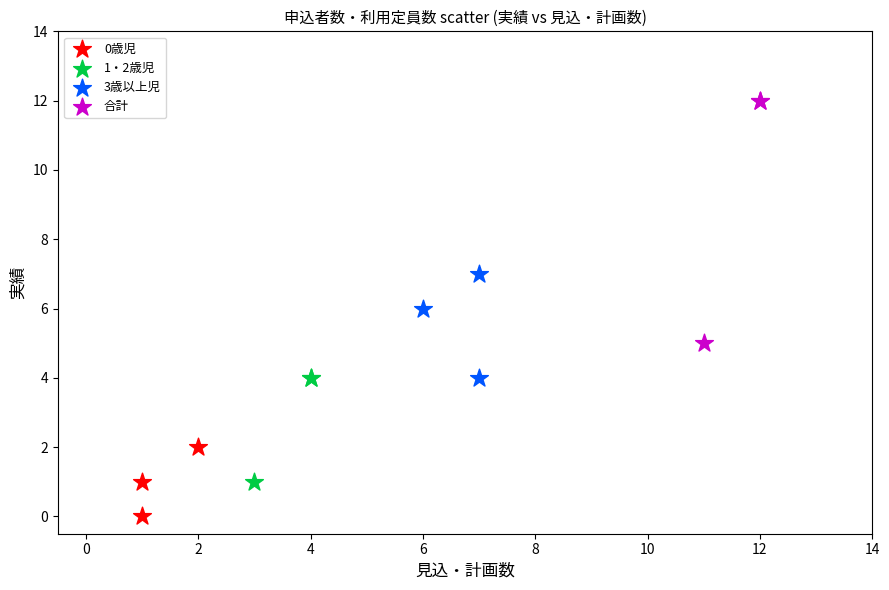

What are all the series names shown in the legend?

0歳児, 1・2歳児, 3歳以上児, 合計